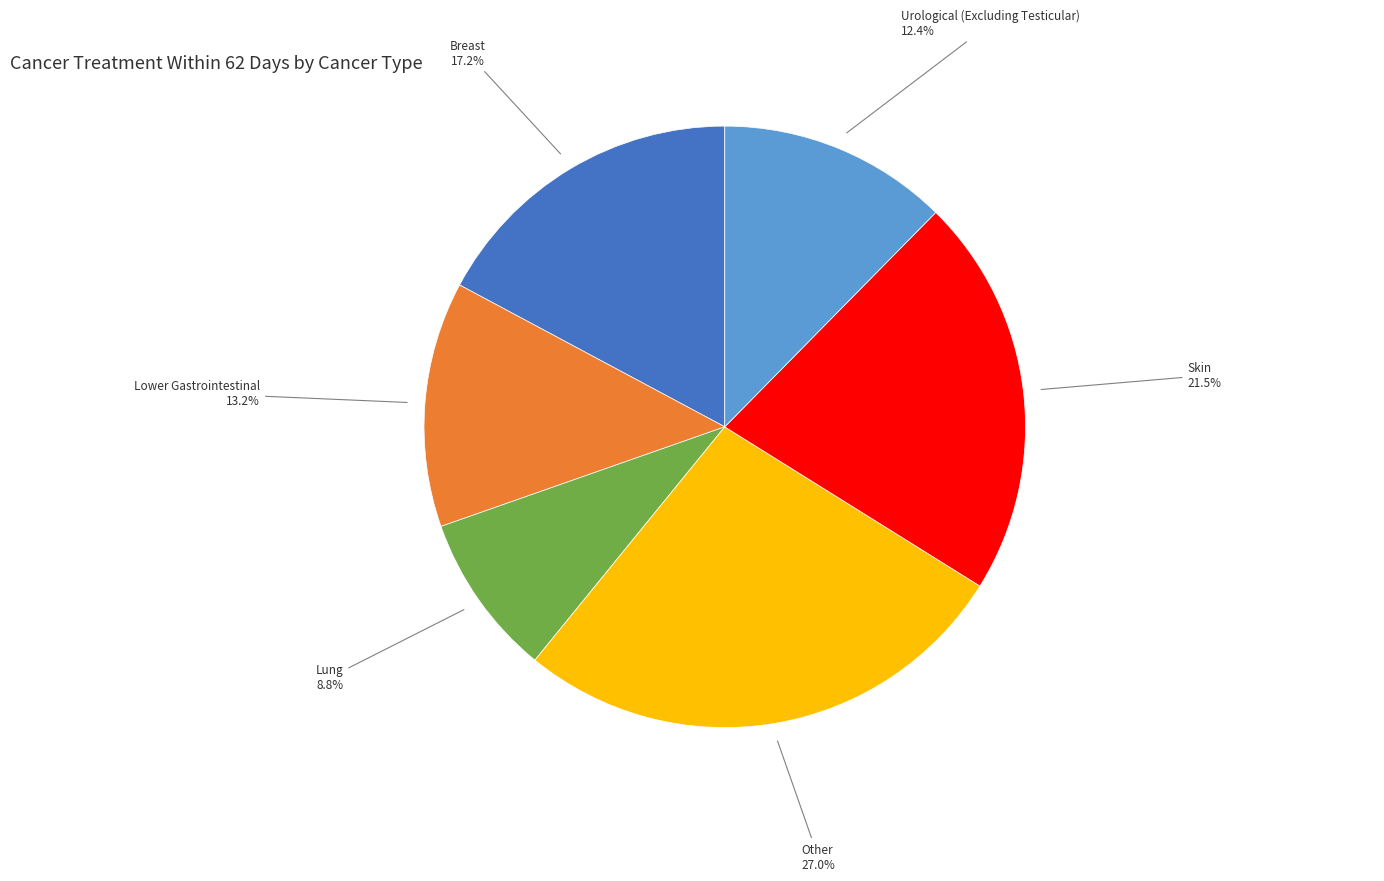

Is there any slice that represents more than half of the pie?

No